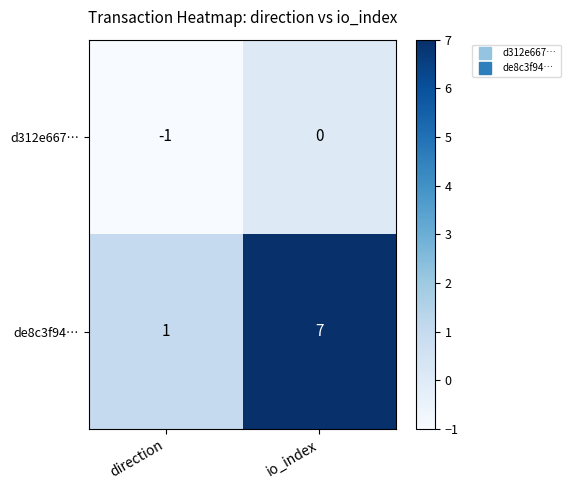

Which series has the widest spread of values?

de8c3f94…